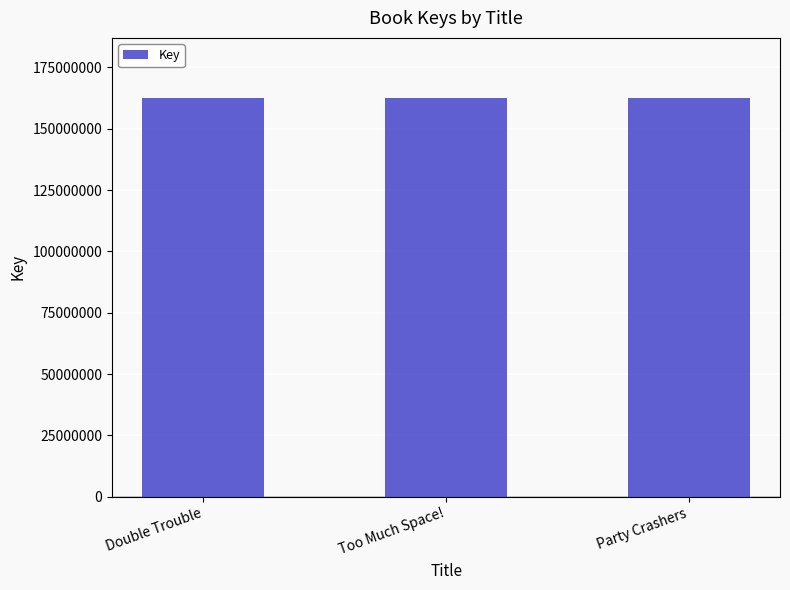

What is the label of the 3rd bar from the left?

Party Crashers